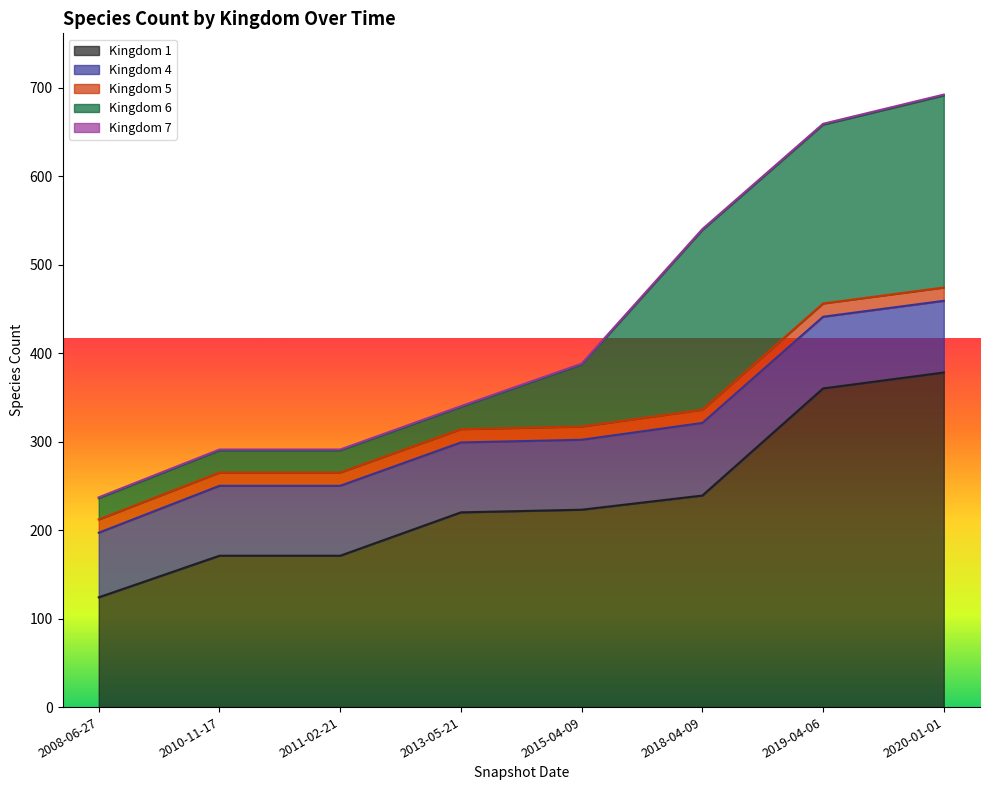

Does the chart display data point markers on the line(s)?

No